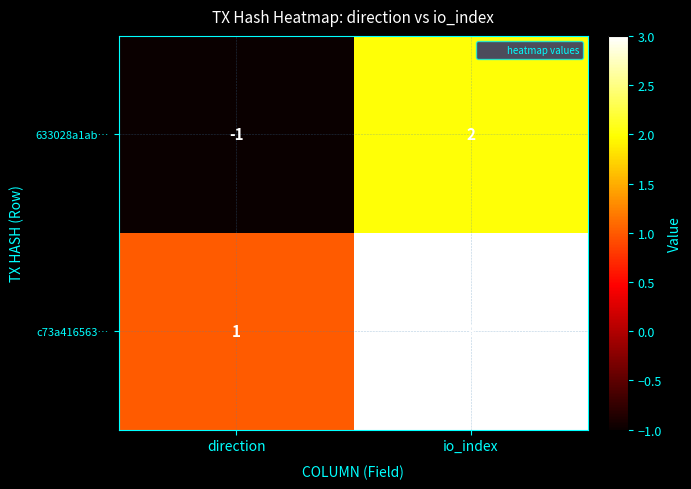

True or false: 633028a1ab… has a value of 1 at io_index.

False